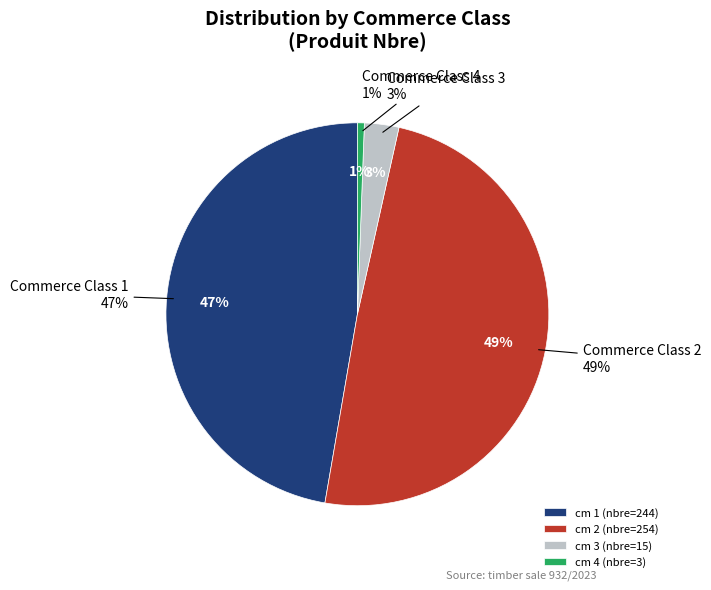

Does 3 represent more than half of the total?

No